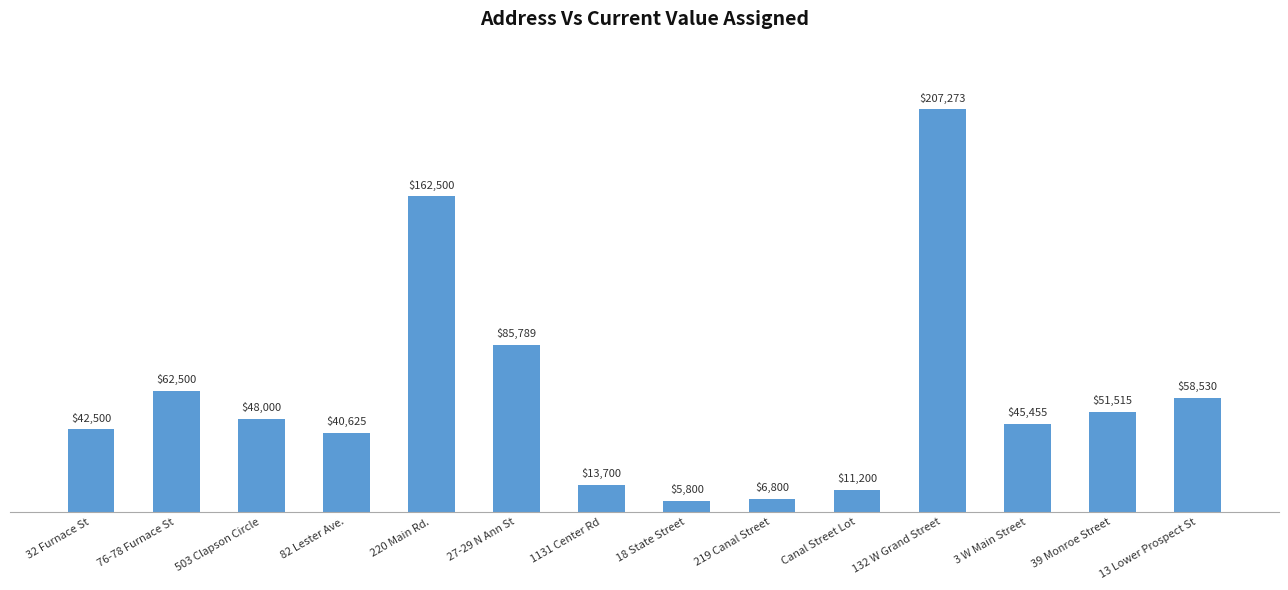

How many data points are less than 48000?

7